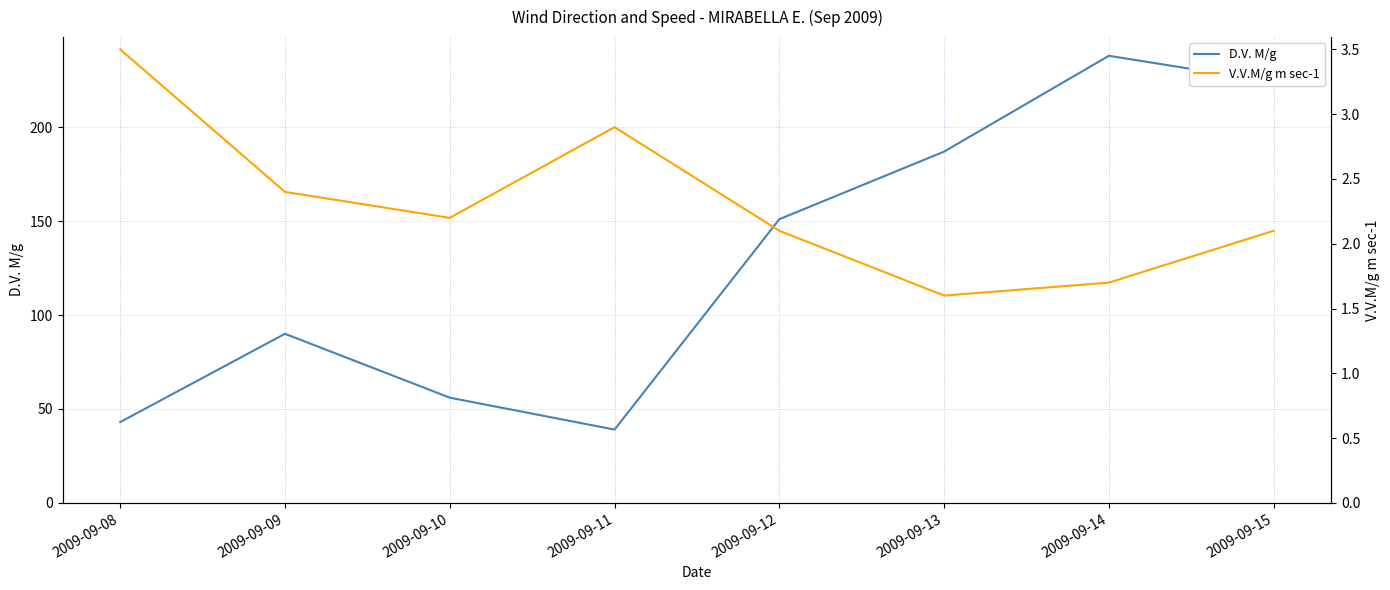

List the labels in order of V.V.M/g m sec-1 value, smallest first.

2009-09-13, 2009-09-14, 2009-09-12, 2009-09-15, 2009-09-10, 2009-09-09, 2009-09-11, 2009-09-08